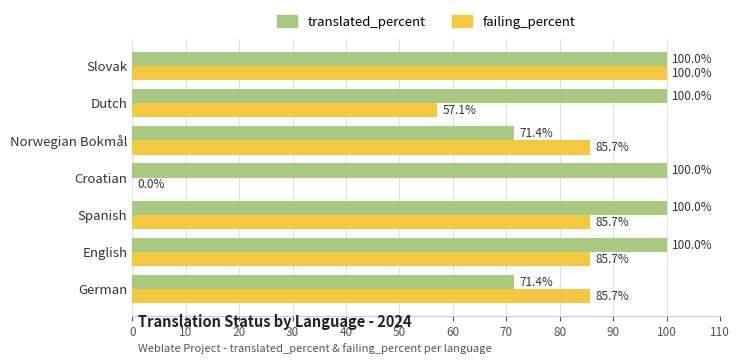

Is the value of translated_percent at German greater than the value of failing_percent at Spanish?

No